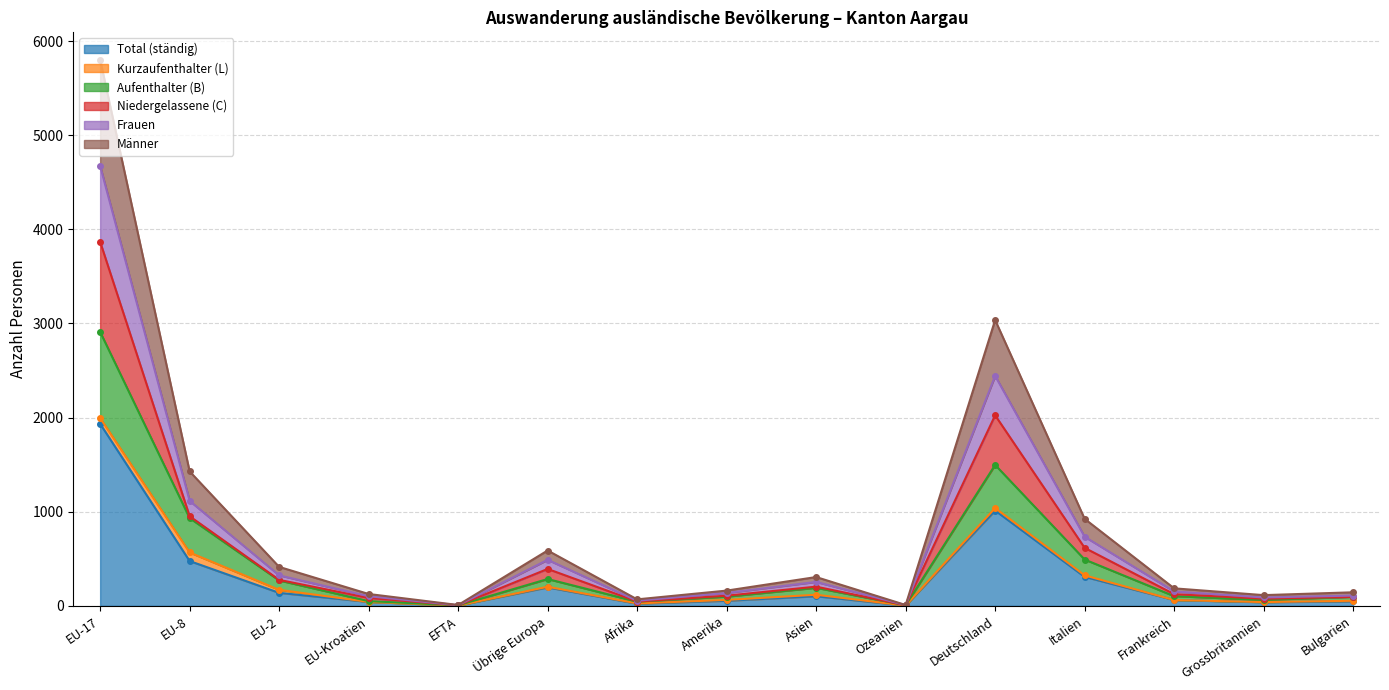

What is the maximum value for Total (ständig)?

1934